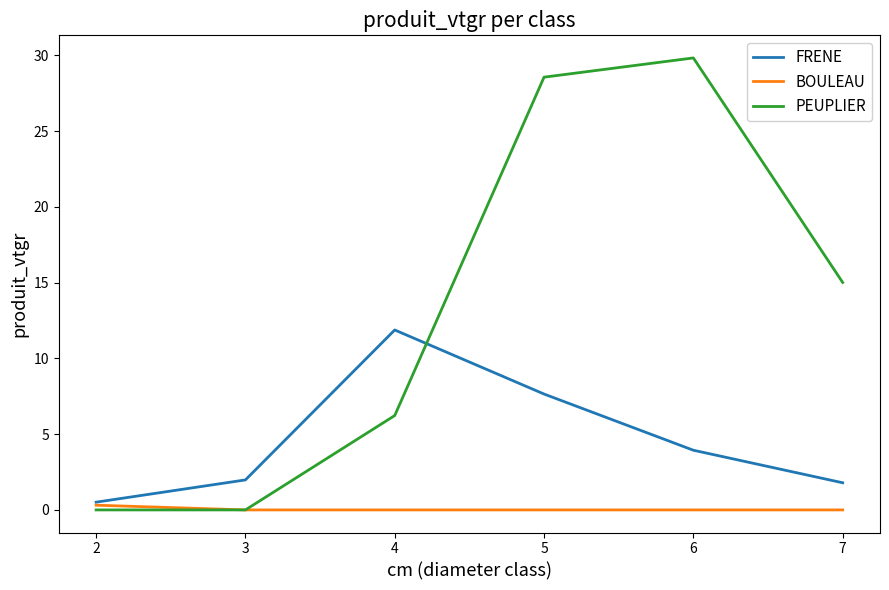

What is the highest value of the FRENE series?

11.9